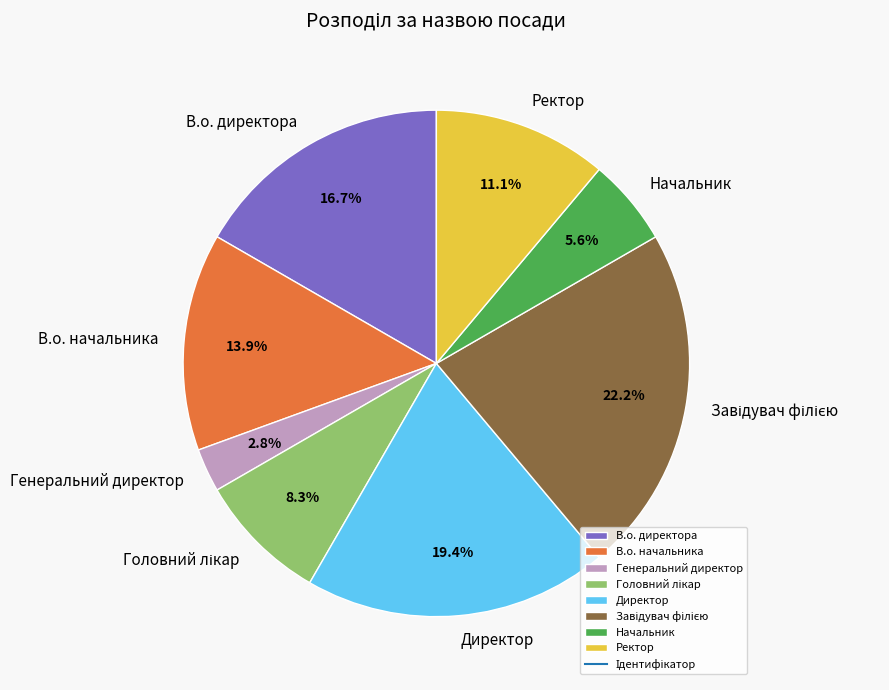

How many slices are in this pie chart?

8